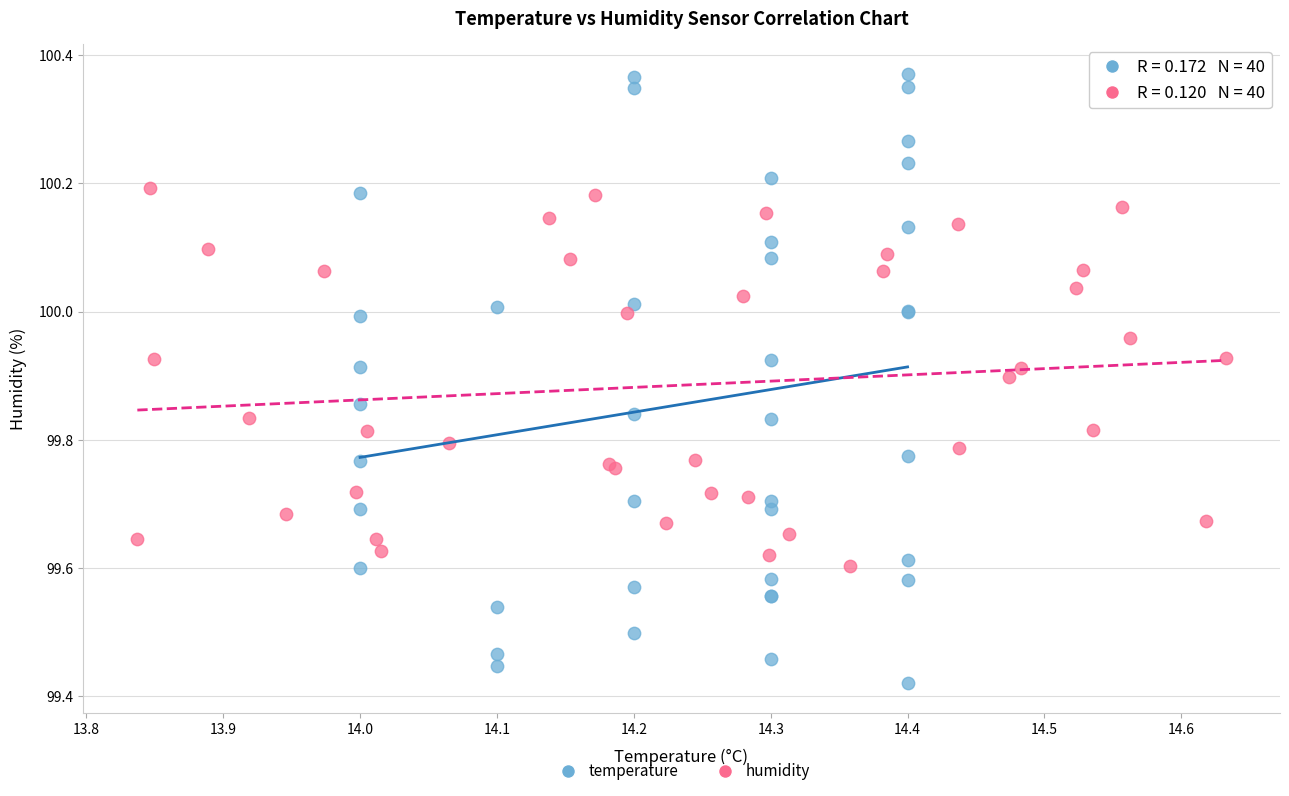

Which series reaches the minimum Y coordinate?

temperature